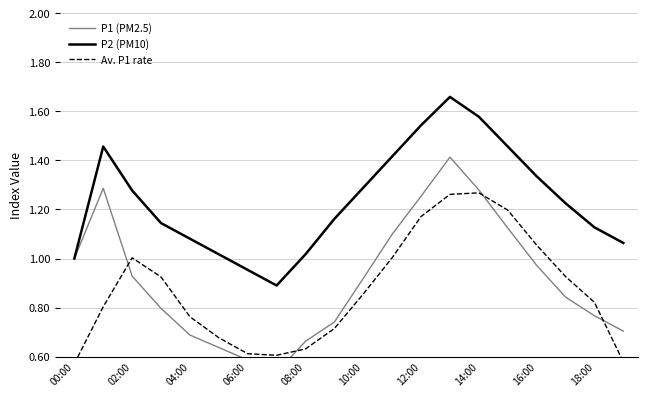

What is the minimum value for P2 (PM10)?

0.9